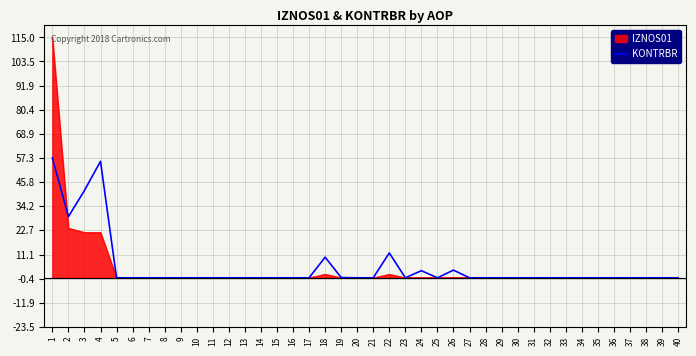

The IZNOS01 series shows -75.4 at 12. True or false?

False